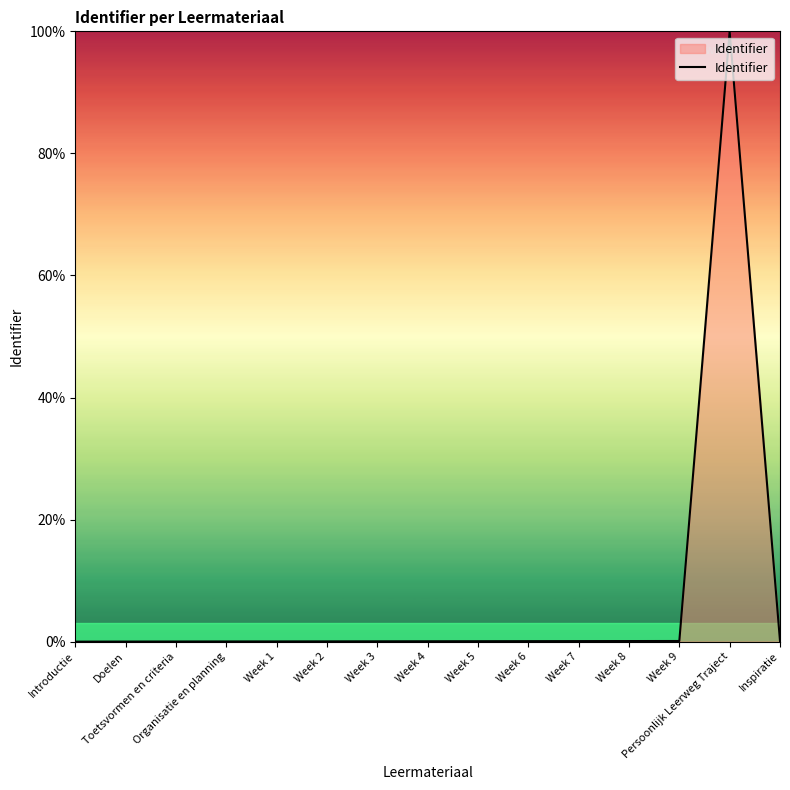

What is the difference between the maximum and minimum values?

100.0